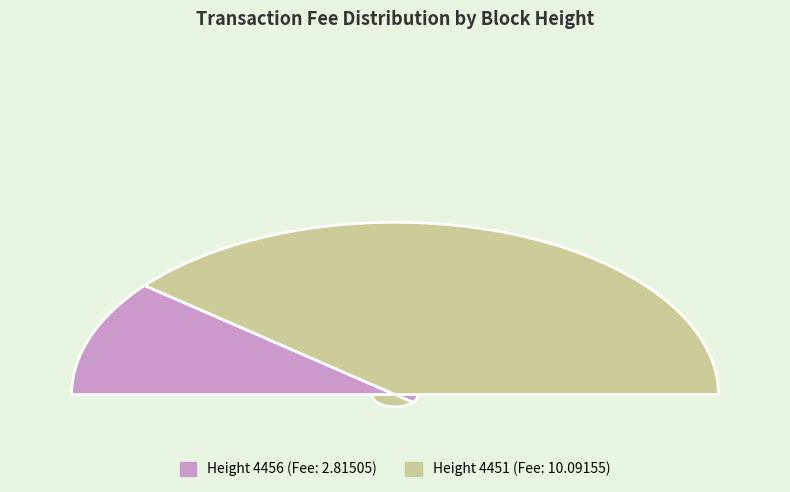

Which has a higher value, 4456 or 4451?

4451